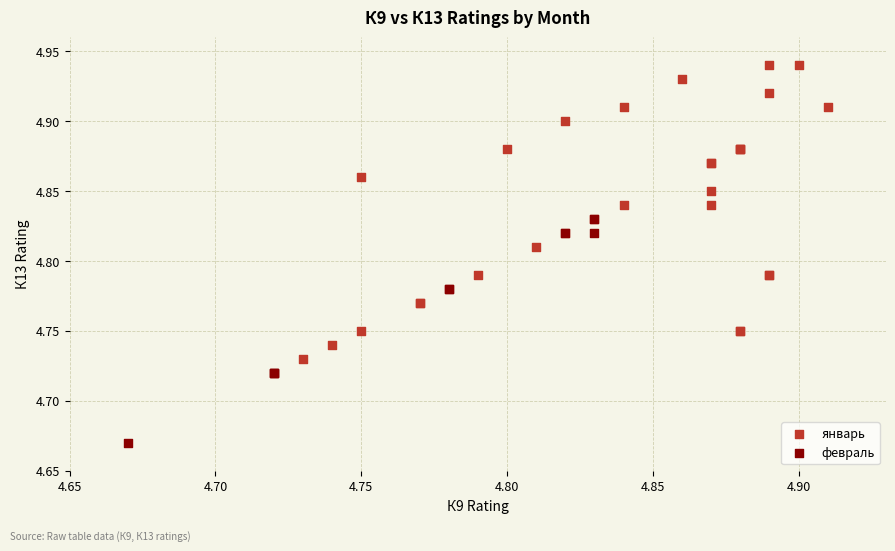

Which series contains the highest Y value?

январь